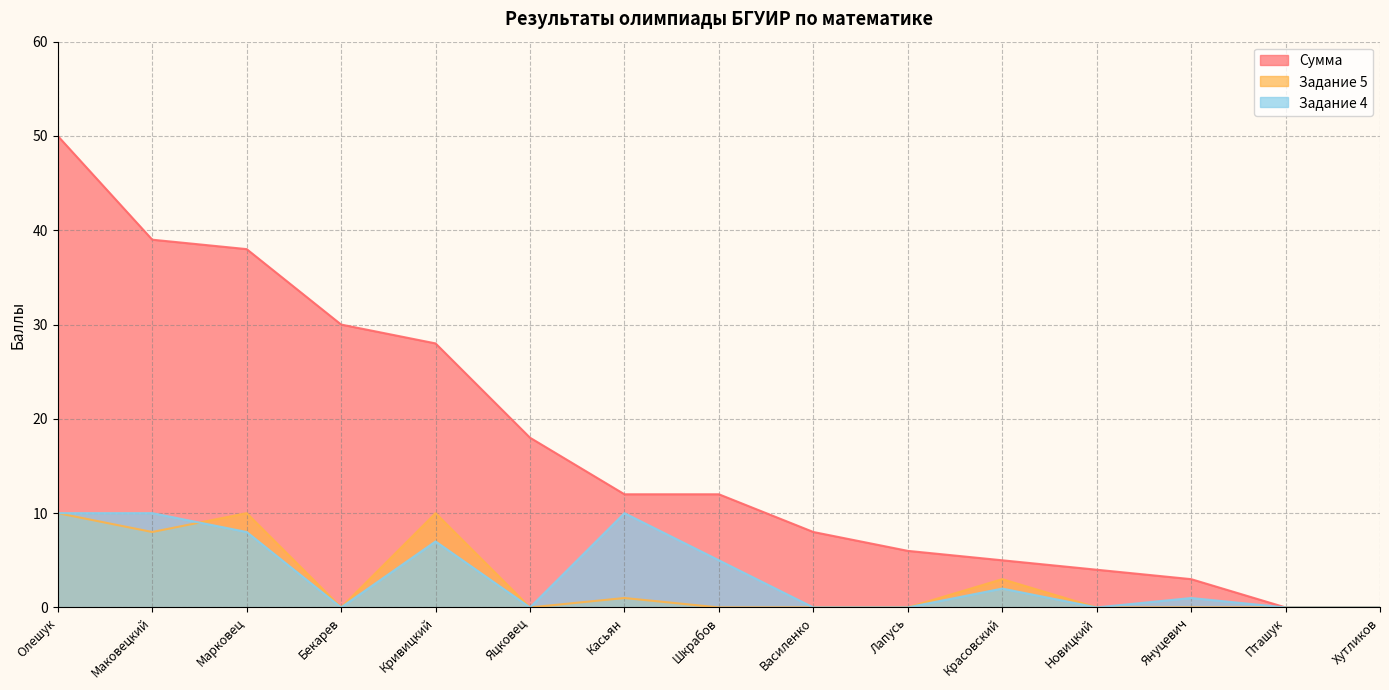

What is the label of the 5th point from the left?

Кривицкий